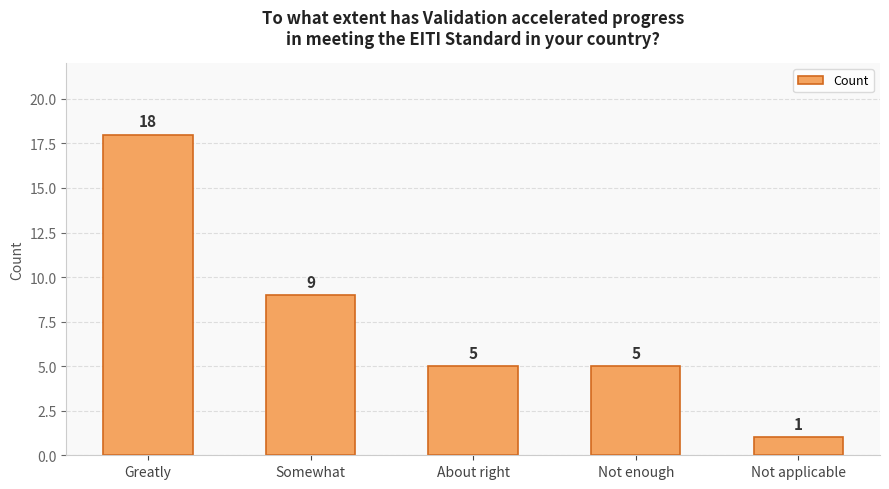

What is the approximate value at Somewhat, to the nearest 5?

10